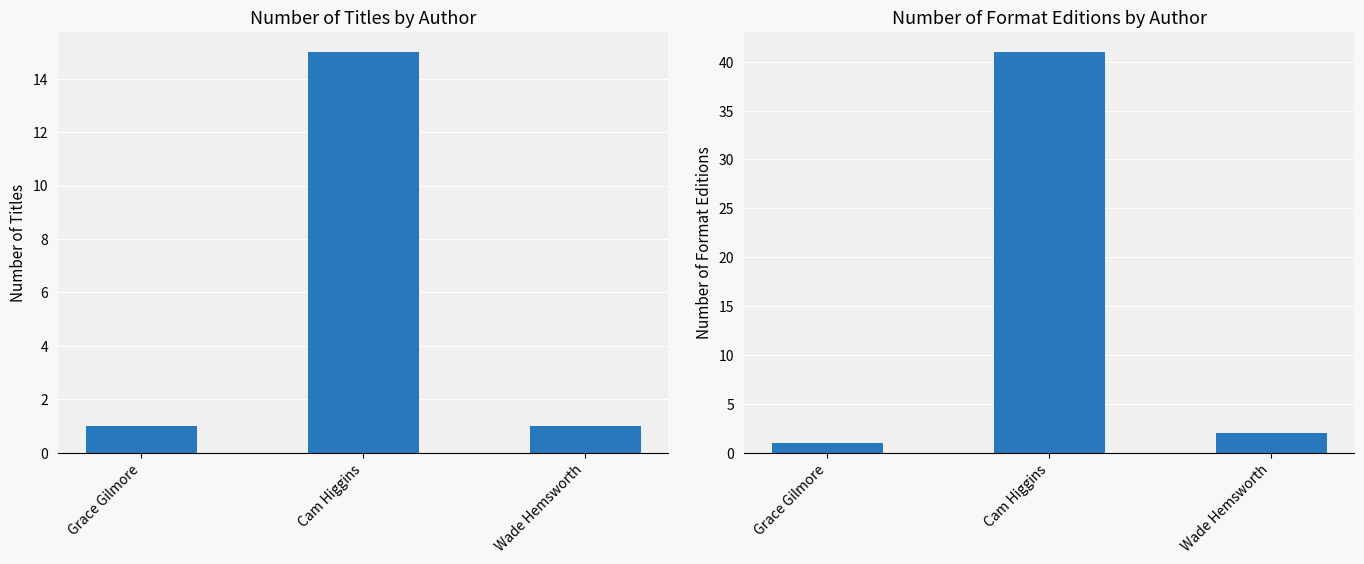

How many bars are there in total?

6